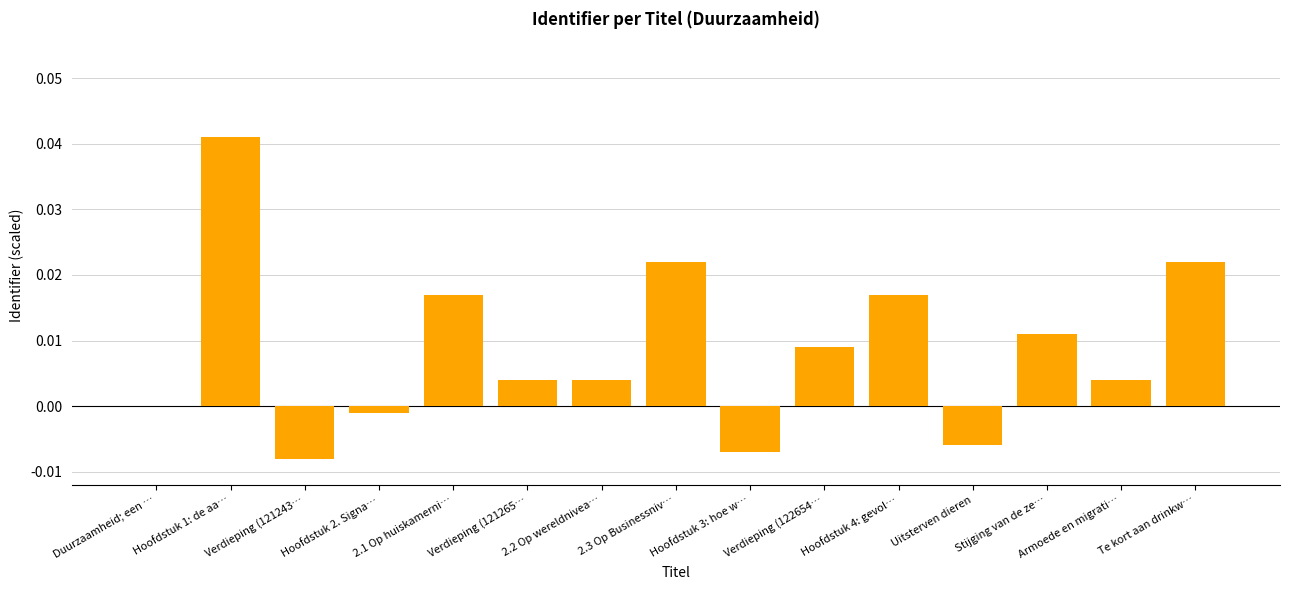

True or false: the data shows -0.0 at Hoofdstuk 3: hoe w….

True